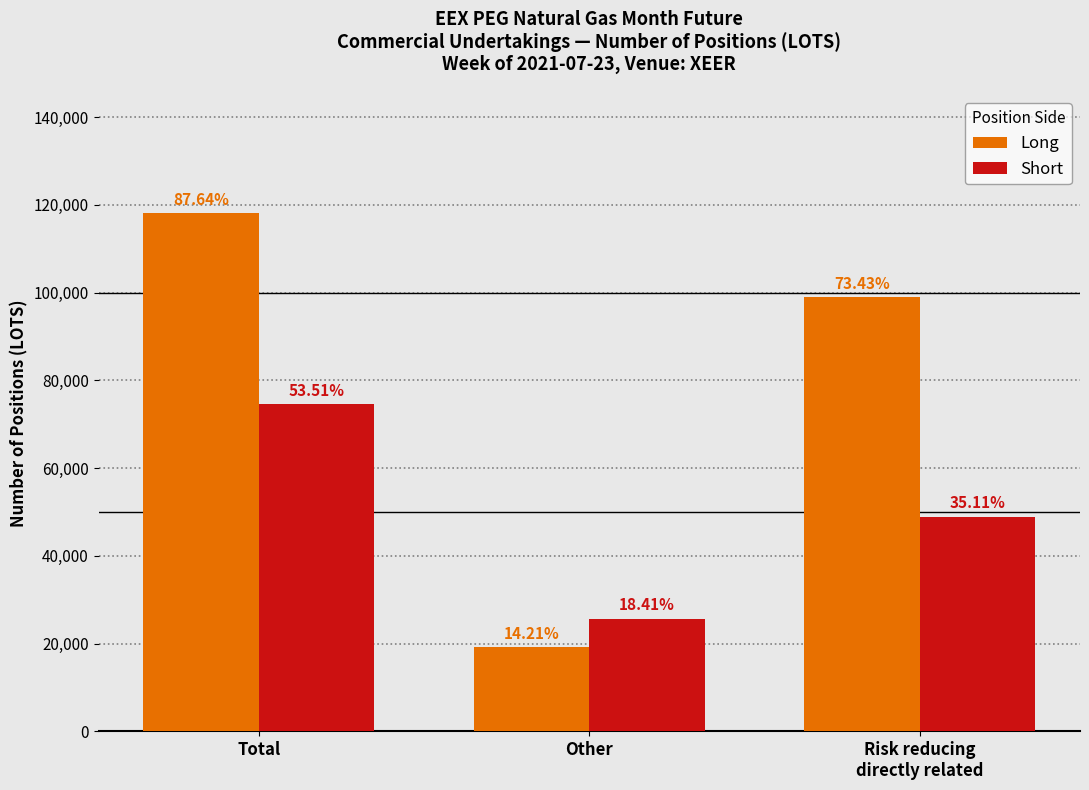

At which label is Long closest to 68601?

Risk reducing
directly related